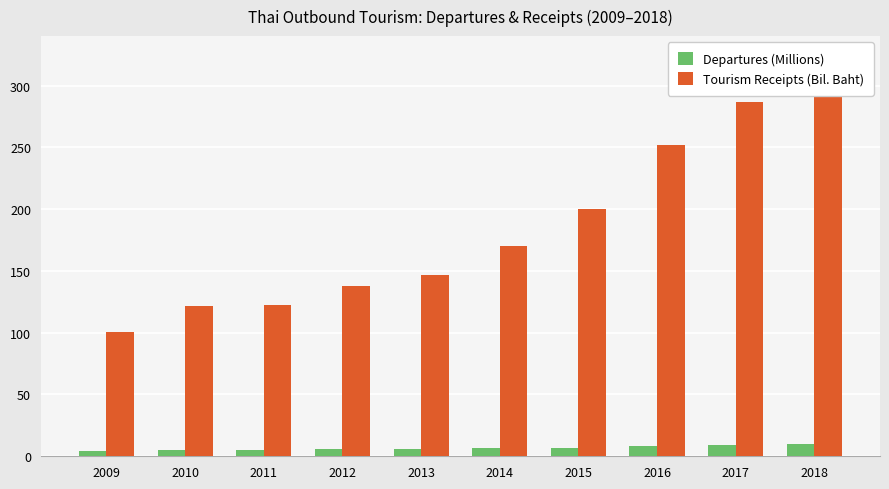

Is it true that Tourism Receipts (Bil. Baht) equals 122.1 at 2011?

True